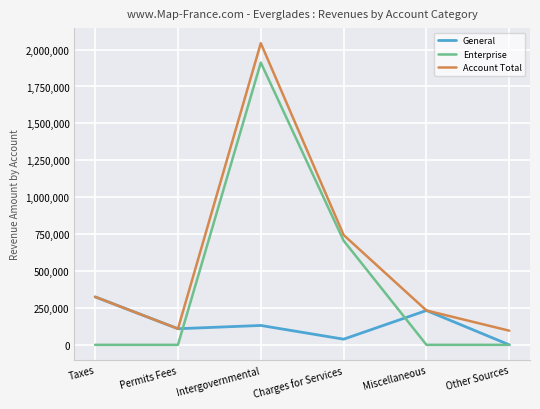

True or false: Account Total has more than 2 interior local peaks.

False